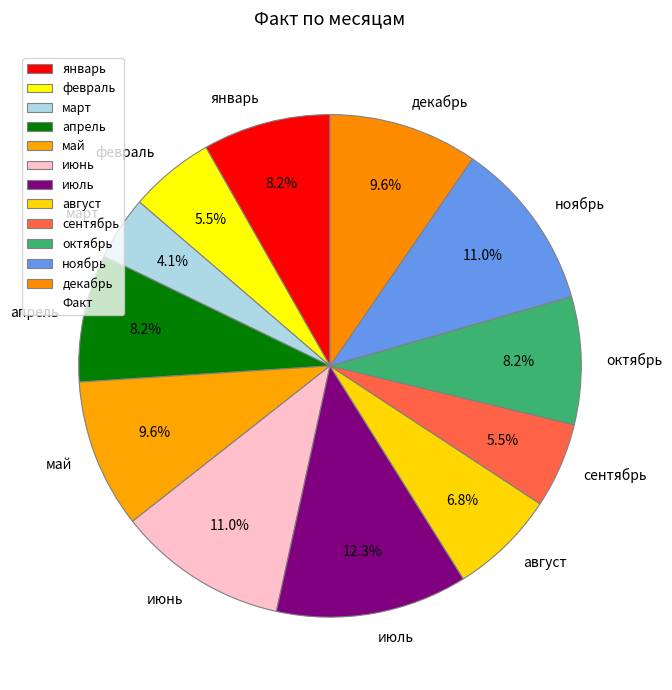

Combined, do октябрь and апрель account for over 50%?

No